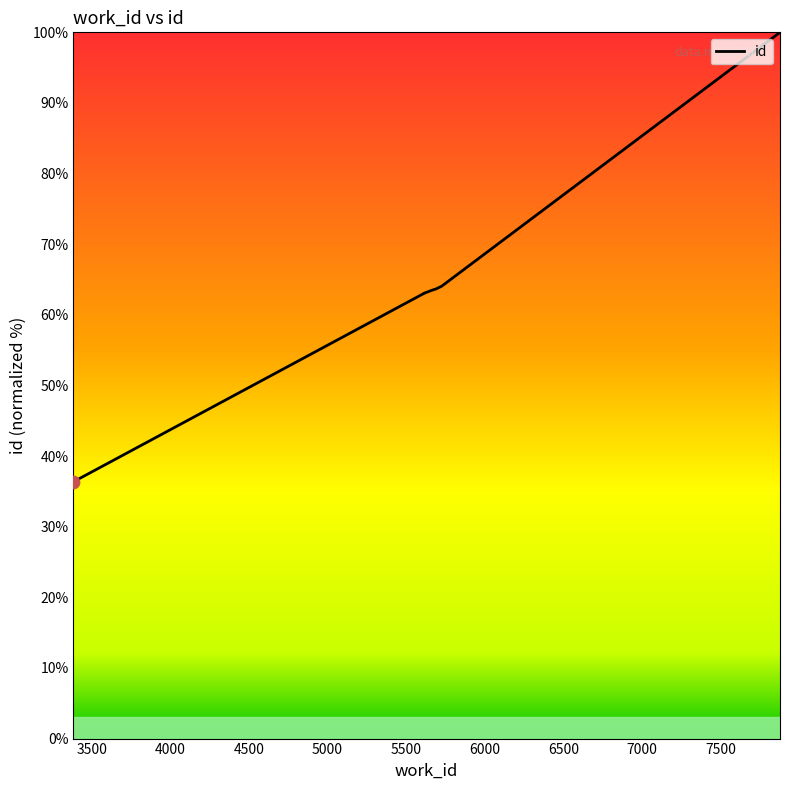

Between 3384 and 7878, which is larger?

7878